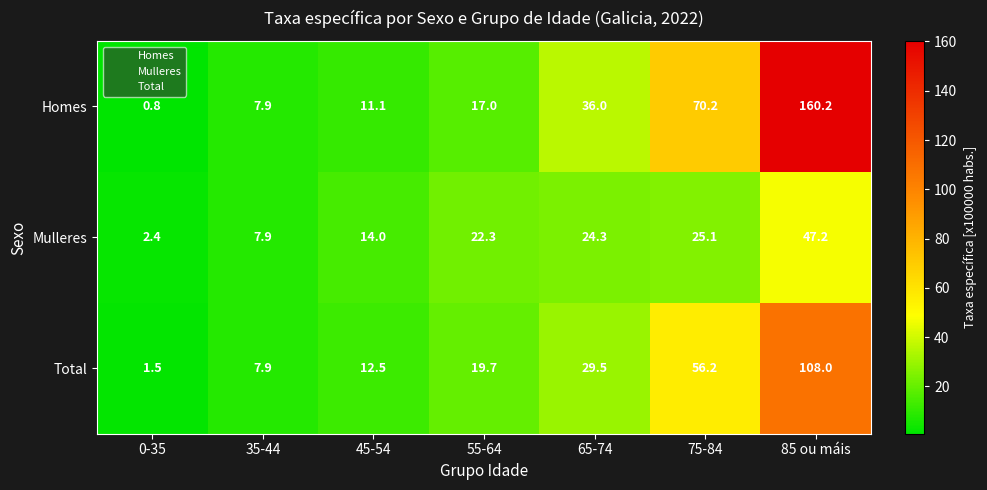

Reading right to left, what are all the values shown in this chart?

Homes: 85 ou máis=160.2	75-84=70.2	65-74=36.0	55-64=17.0	45-54=11.1	35-44=7.9	0-35=0.8
Mulleres: 85 ou máis=47.2	75-84=25.1	65-74=24.3	55-64=22.3	45-54=14.0	35-44=7.9	0-35=2.4
Total: 85 ou máis=108.0	75-84=56.2	65-74=29.5	55-64=19.7	45-54=12.5	35-44=7.9	0-35=1.5